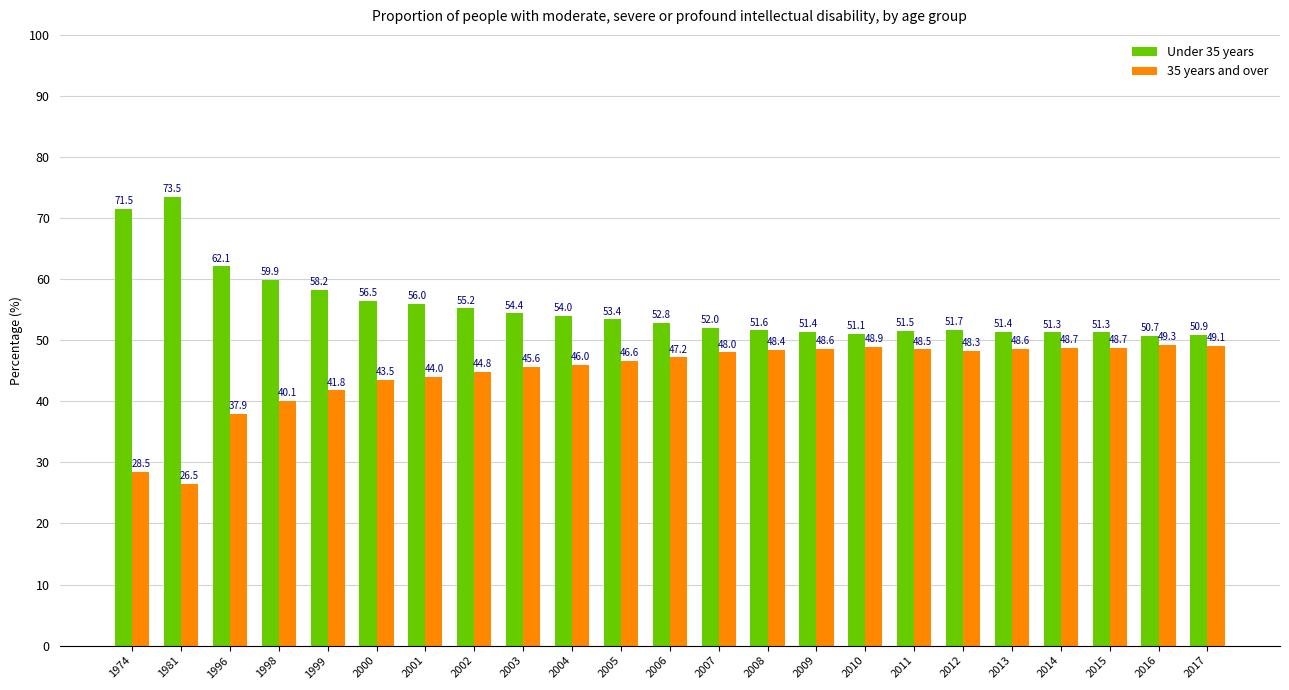

At which label does Under 35 years first exceed 52?

1974